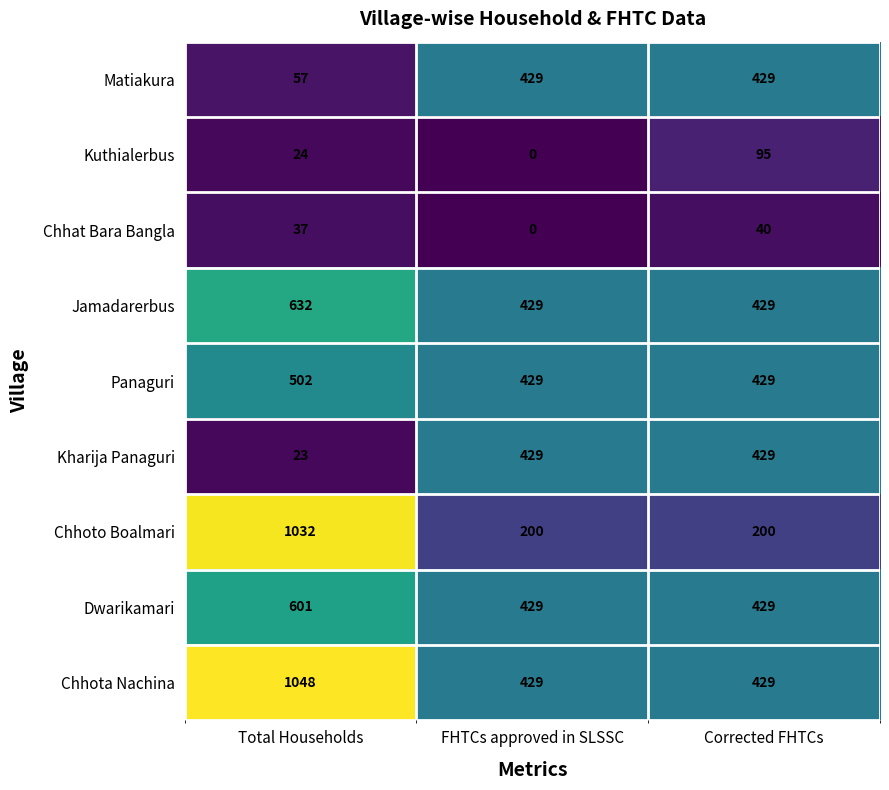

Reading left to right, transcribe all the data shown in this chart.

Matiakura: Total Households=57	FHTCs approved in SLSSC=429	Corrected FHTCs=429
Kuthialerbus: Total Households=24	FHTCs approved in SLSSC=0	Corrected FHTCs=95
Chhat Bara Bangla: Total Households=37	FHTCs approved in SLSSC=0	Corrected FHTCs=40
Jamadarerbus: Total Households=632	FHTCs approved in SLSSC=429	Corrected FHTCs=429
Panaguri: Total Households=502	FHTCs approved in SLSSC=429	Corrected FHTCs=429
Kharija Panaguri: Total Households=23	FHTCs approved in SLSSC=429	Corrected FHTCs=429
Chhoto Boalmari: Total Households=1032	FHTCs approved in SLSSC=200	Corrected FHTCs=200
Dwarikamari: Total Households=601	FHTCs approved in SLSSC=429	Corrected FHTCs=429
Chhota Nachina: Total Households=1048	FHTCs approved in SLSSC=429	Corrected FHTCs=429